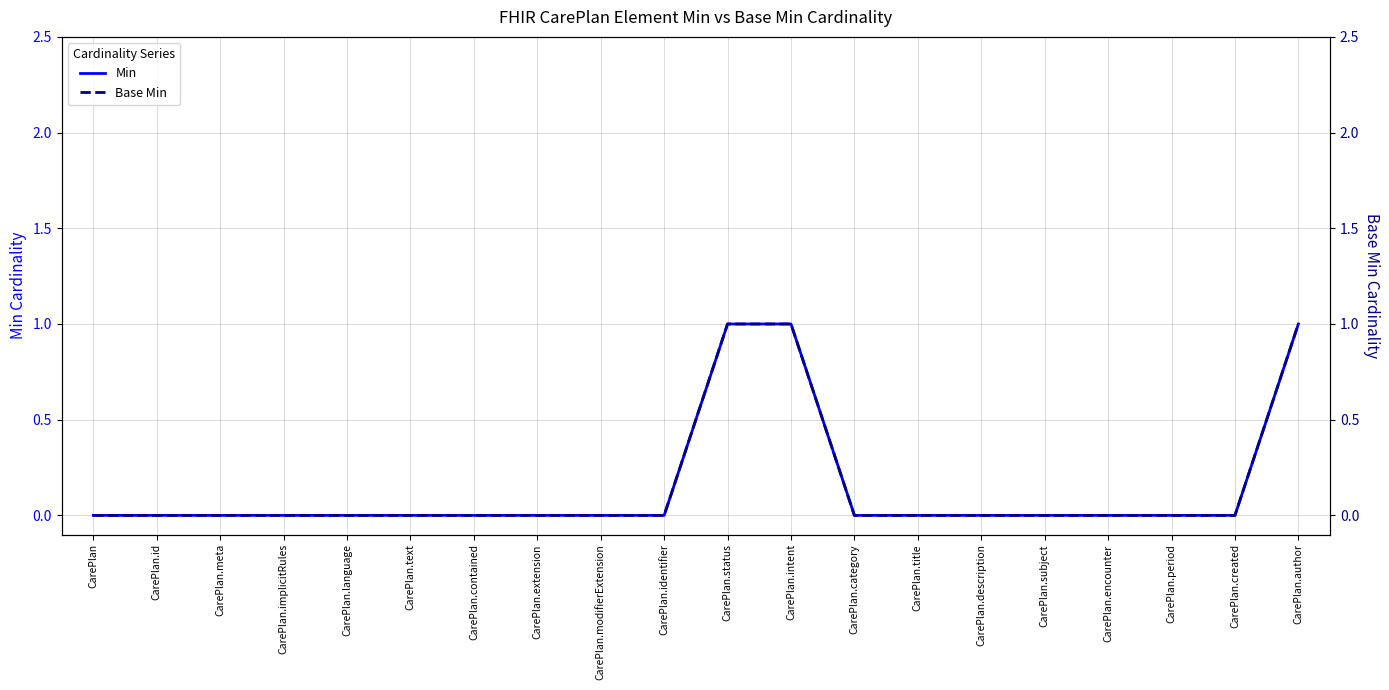

True or false: Base Min has a value of 0 at CarePlan.status.

False